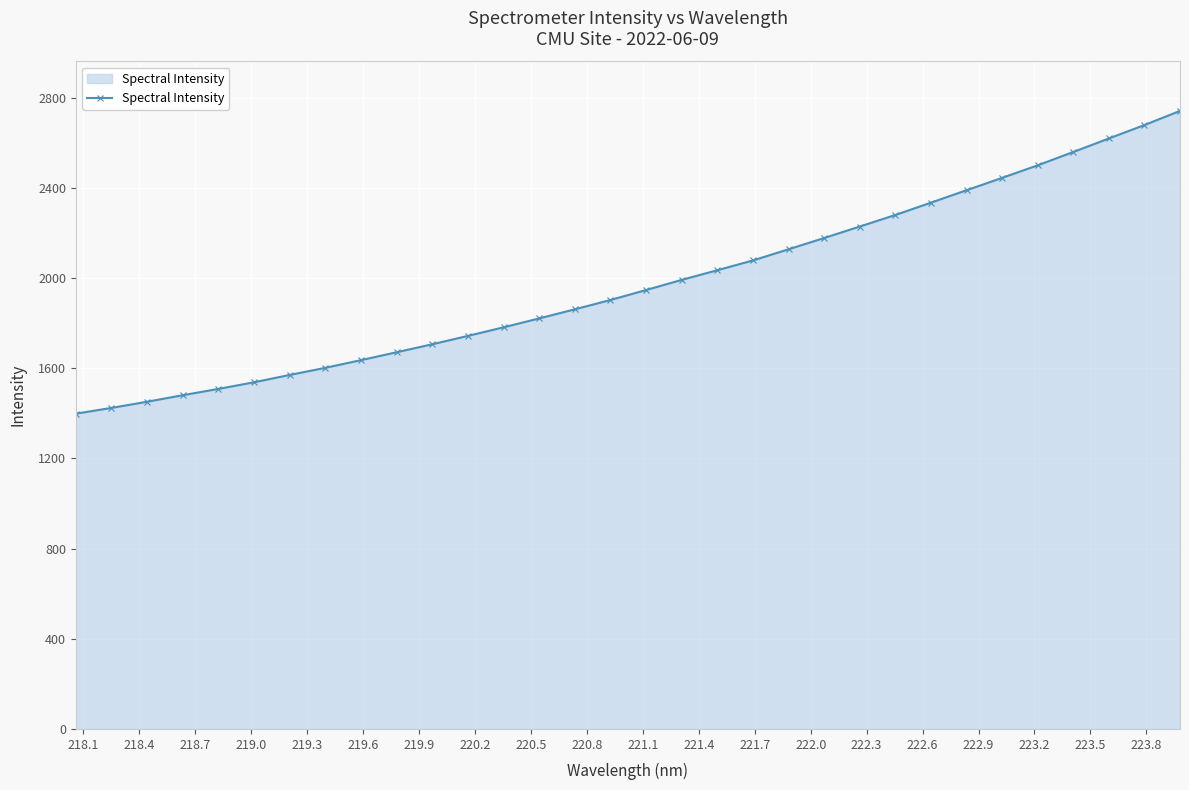

How many data points does each series have?

32